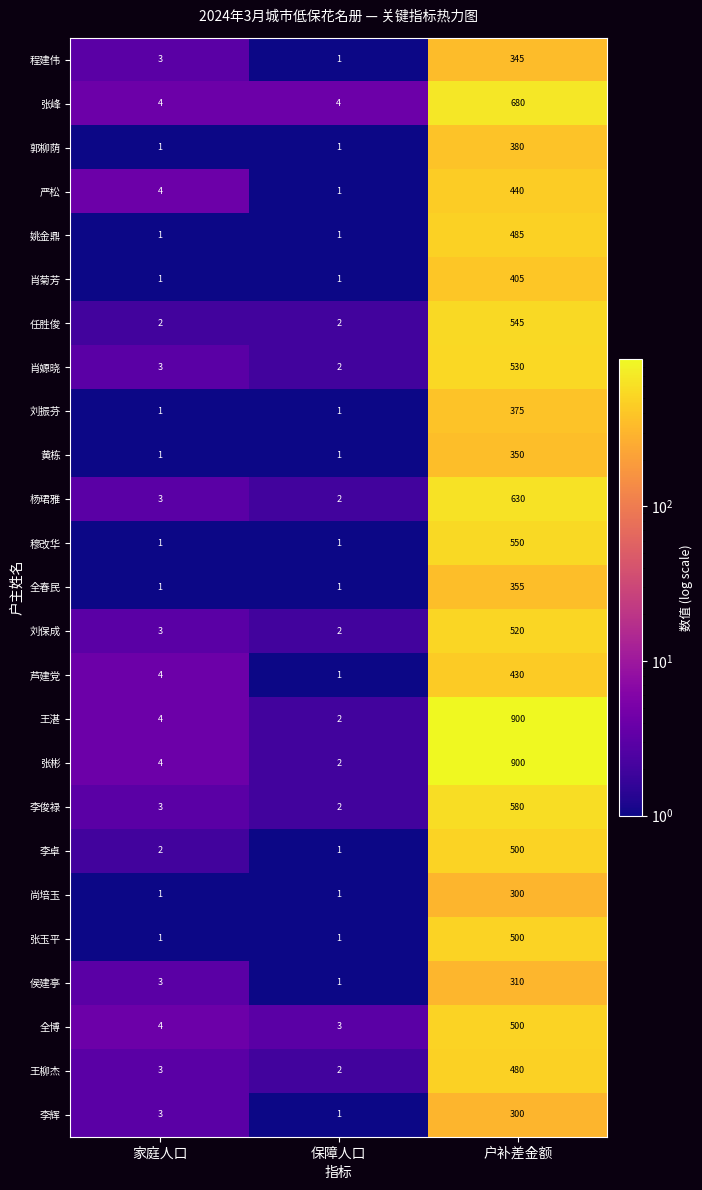

At how many categories does at least one series exceed 68?

1